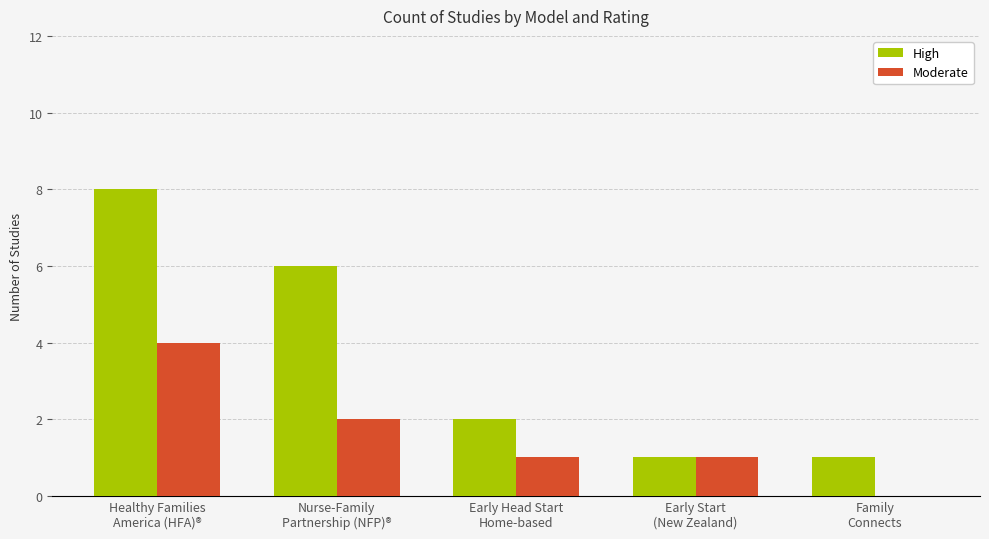

Which series changed the most between Healthy Families
America (HFA)® and Early Start
(New Zealand)?

High